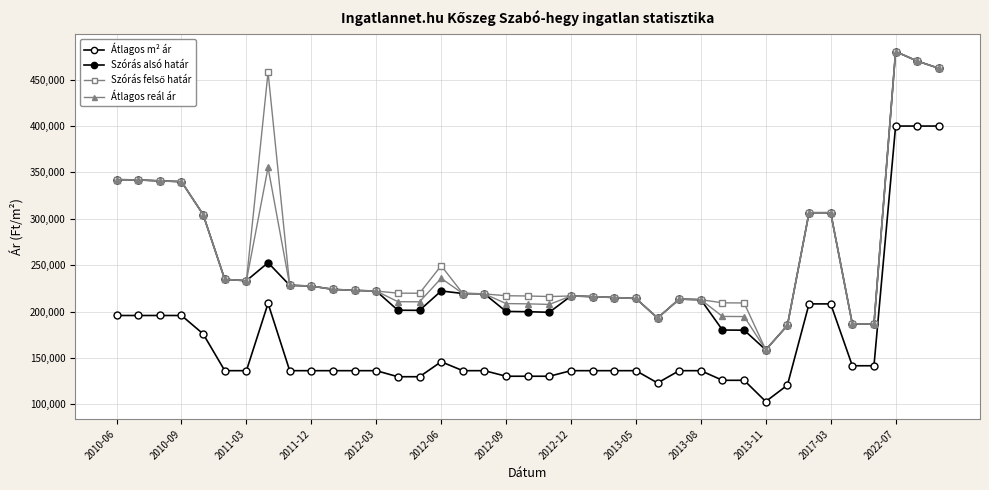

What is the value of the Átlagos reál ár point at the 18th from the left?

219119